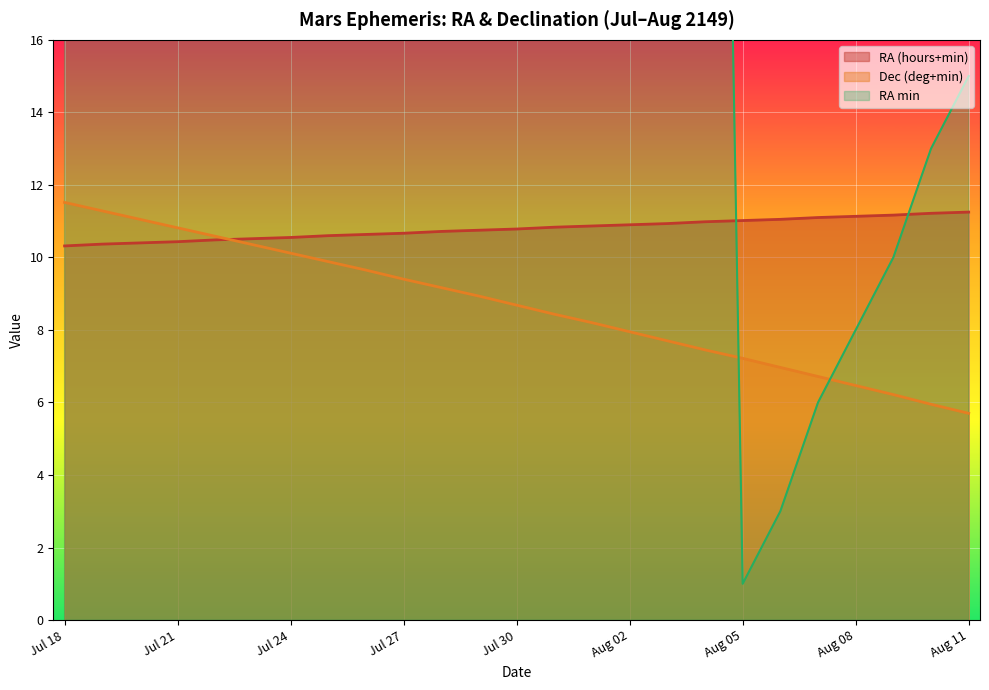

Between Jul 30 and Aug 10, which series saw the biggest shift?

RA_min